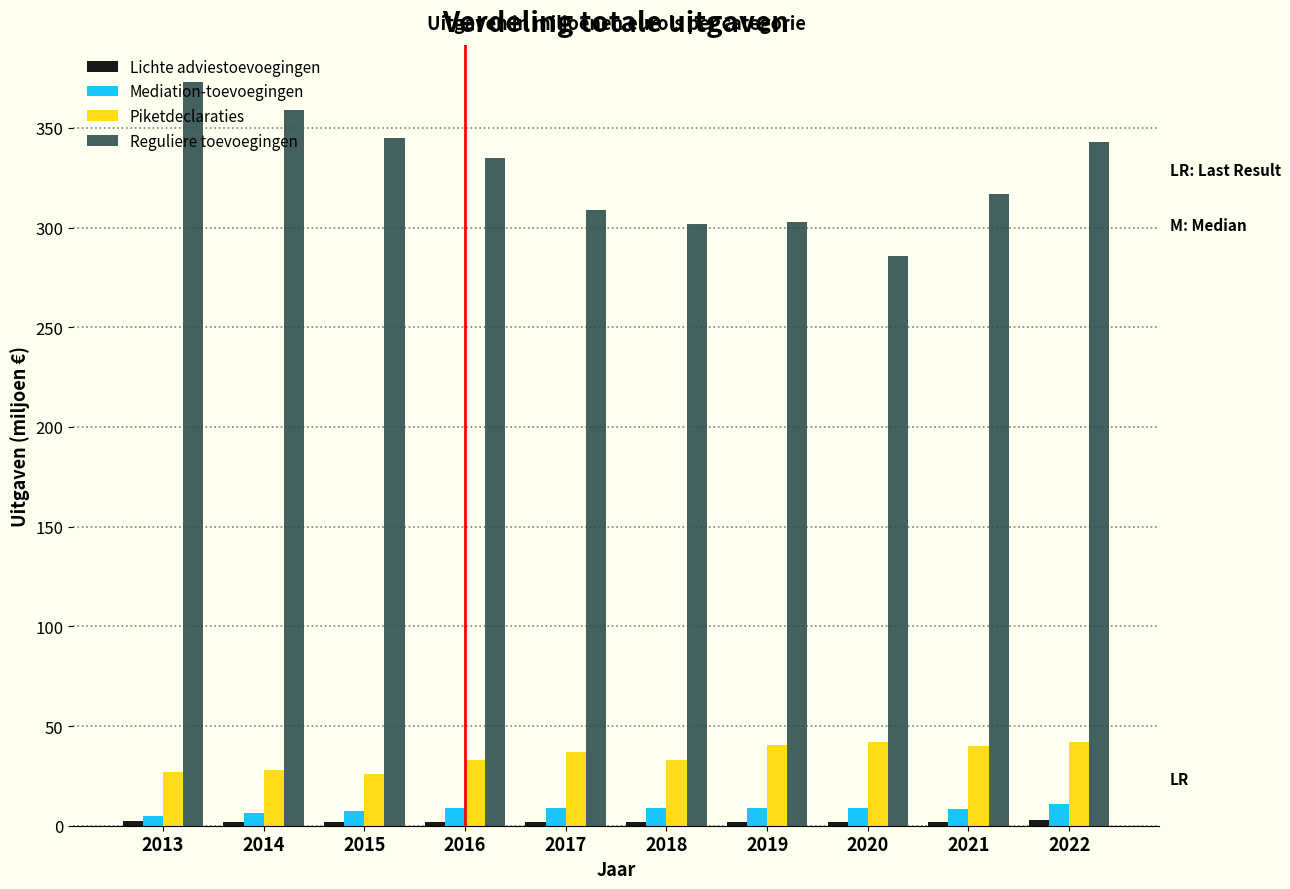

Is the value of Reguliere toevoegingen at 2019 greater than the value of Mediation-toevoegingen at 2022?

Yes